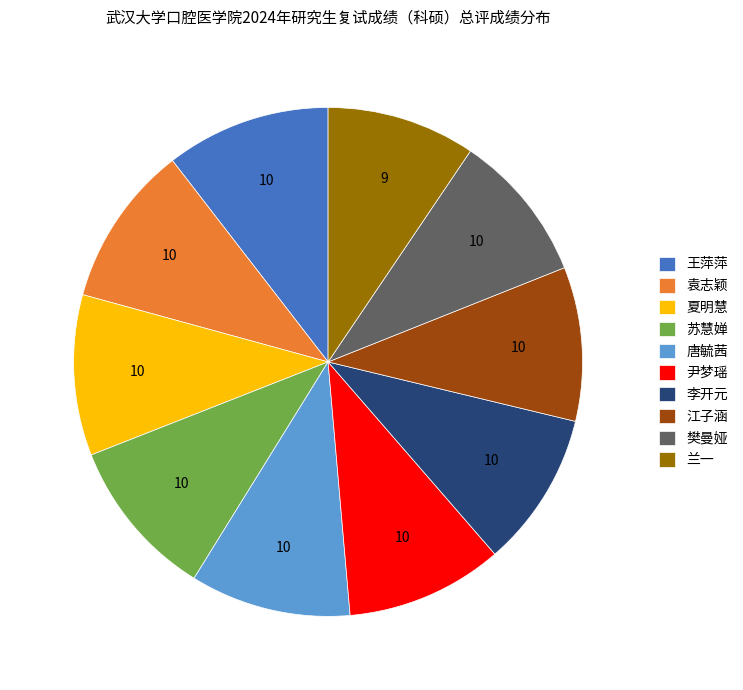

Is 唐毓茜 the majority of the pie?

No